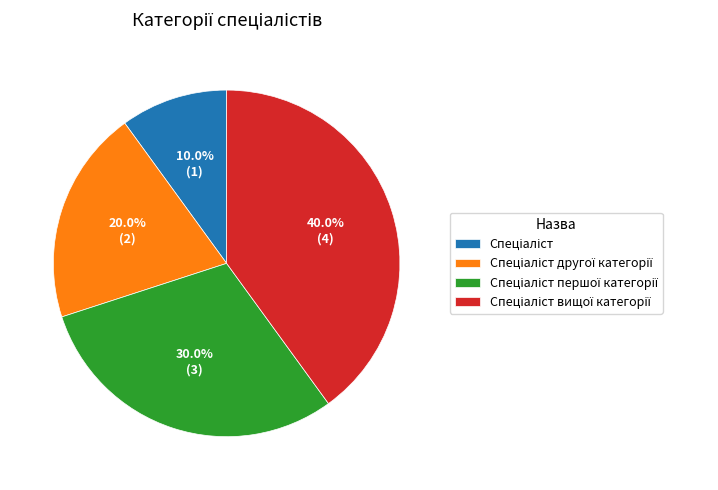

Is there a majority slice in this chart?

No